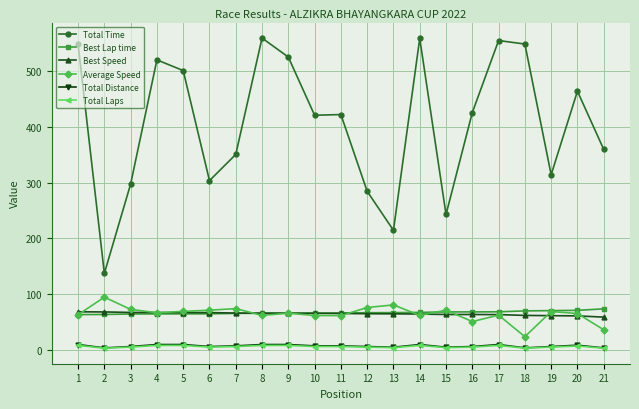

What is the difference between the maximum and minimum values in the Total Laps series?

5.0